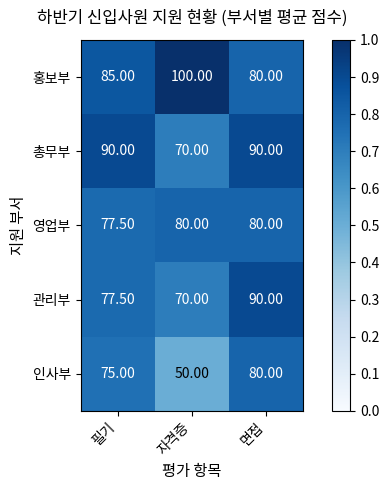

At which label does 인사부 reach its minimum?

자격증